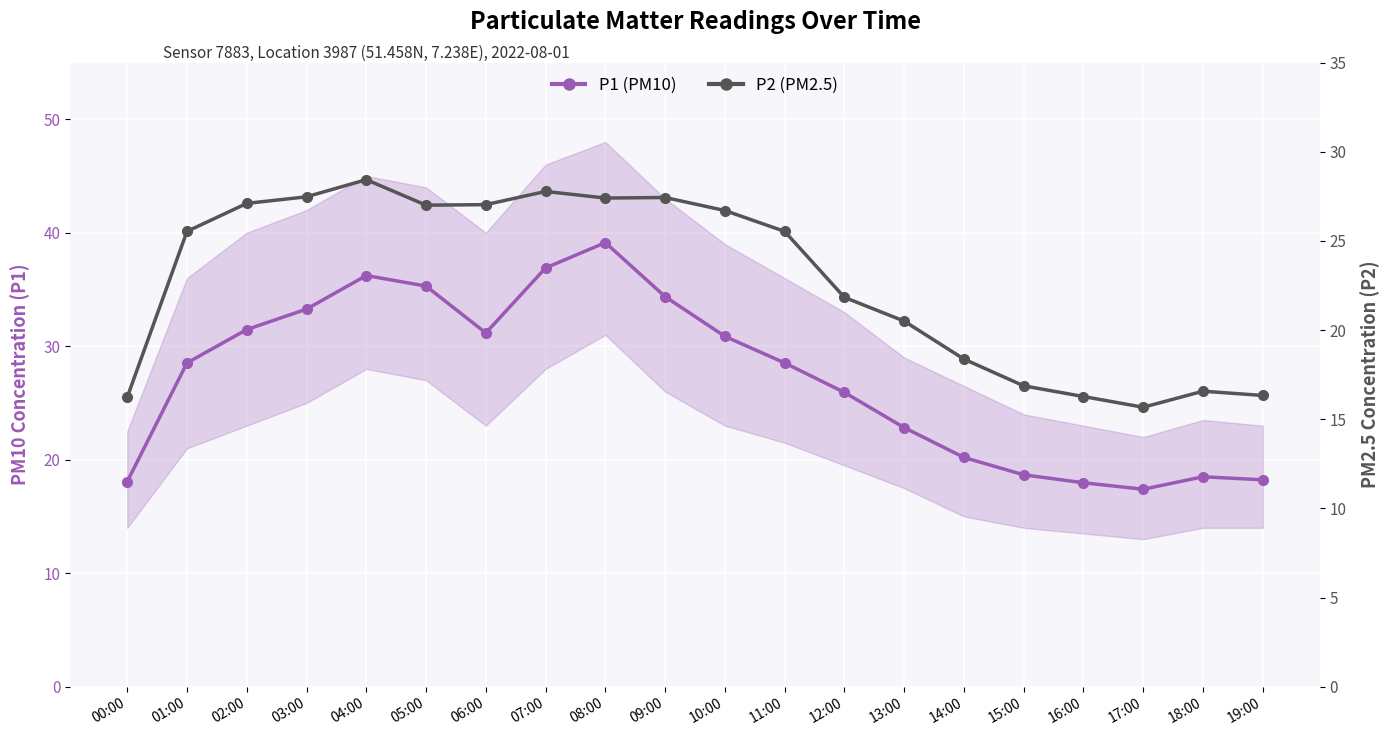

At how many categories does at least one series exceed 23?

12